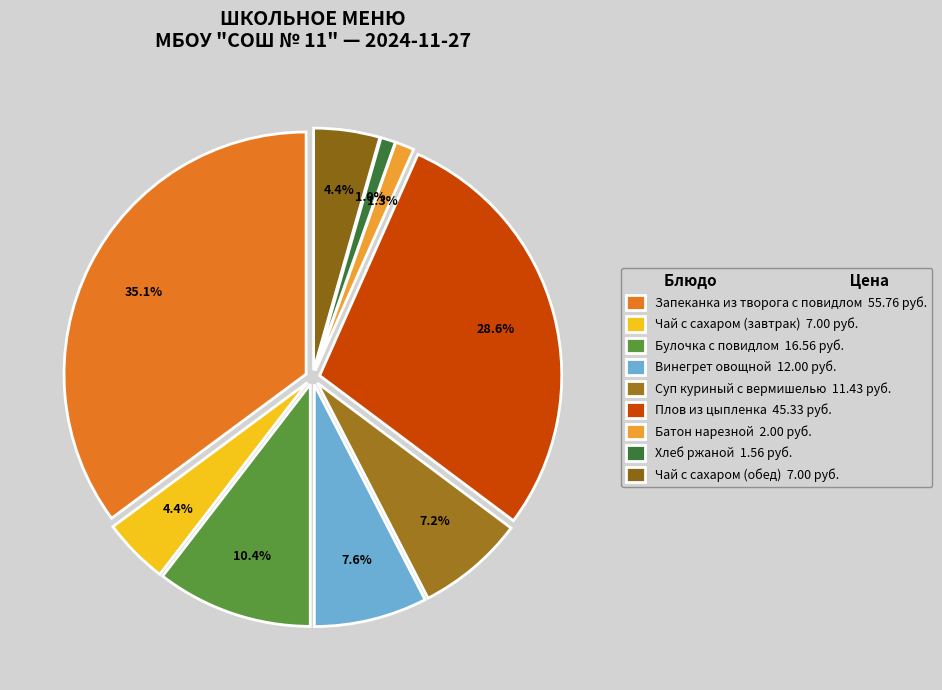

To the nearest percent, what percentage of the pie is Плов из цыпленка?

29%